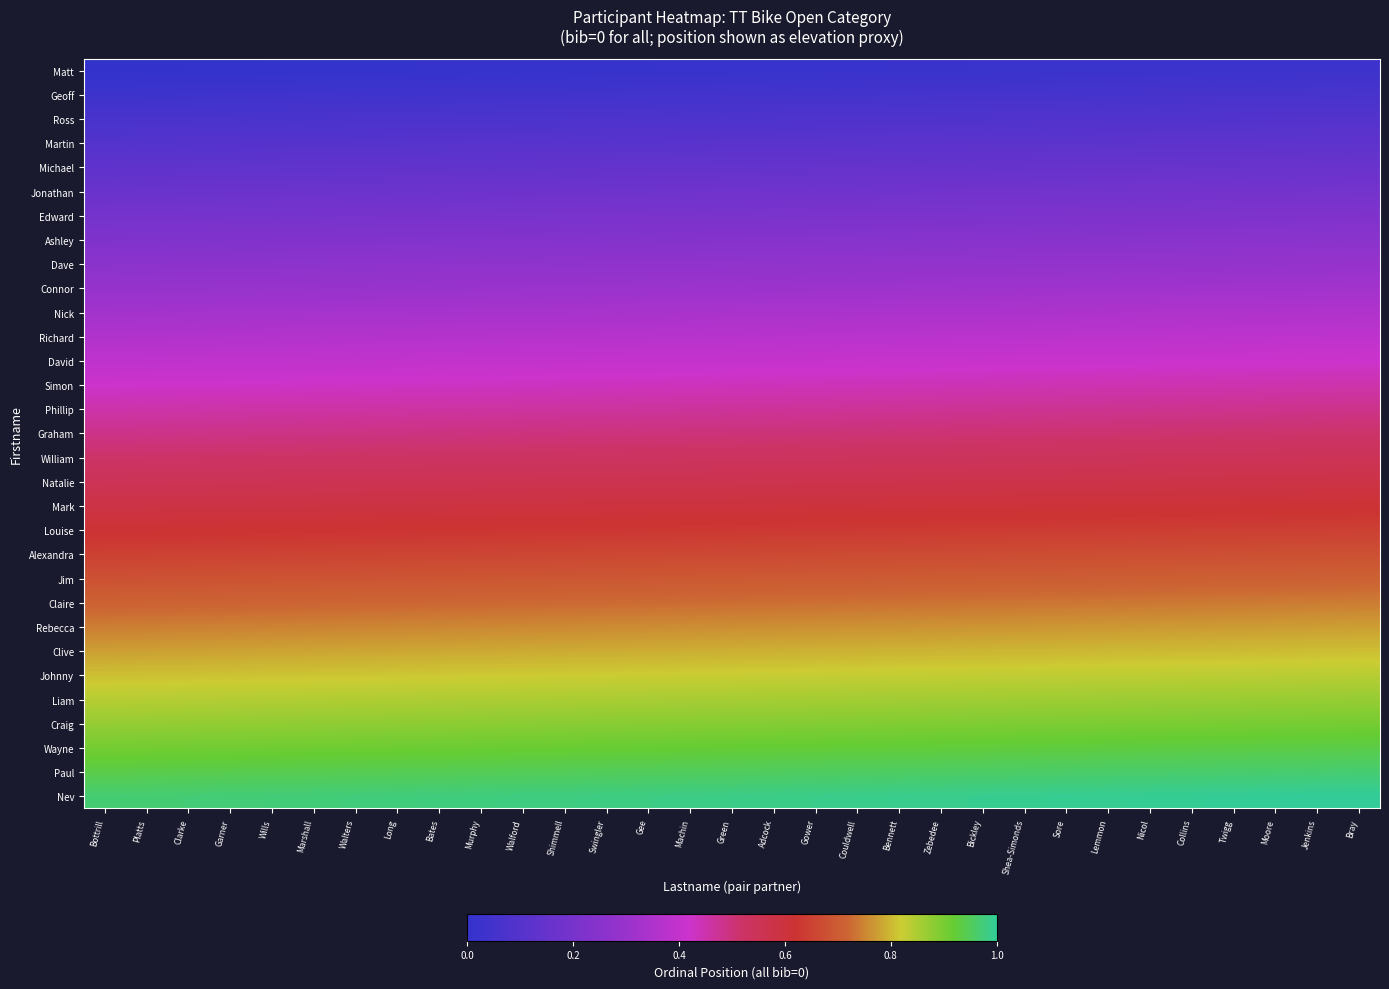

What is the spread (max minus min) of values at Nicol?

1.0